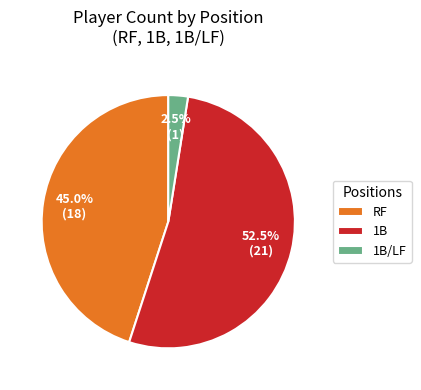

Which has a higher value, RF or 1B/LF?

RF